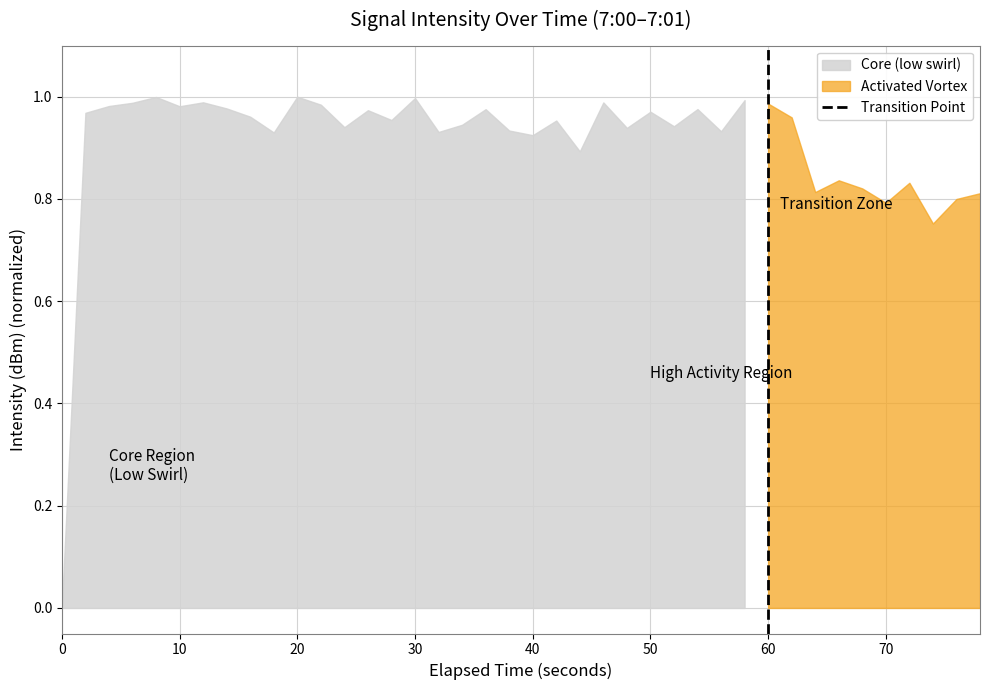

True or false: the data shows 0 at 60.

False